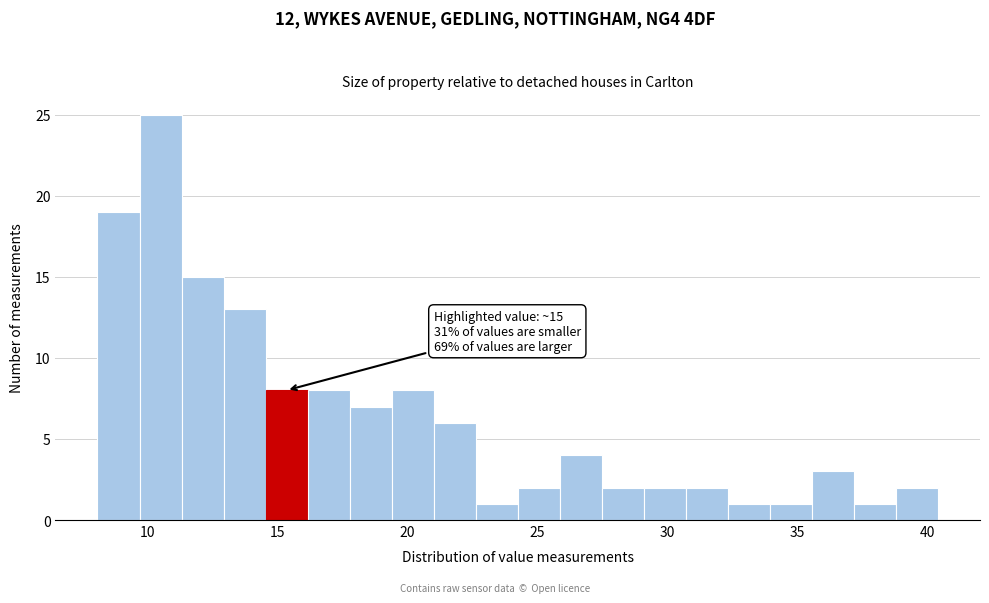

Read against the x-axis, roughly where is the centre of the tallest bar?

10.5